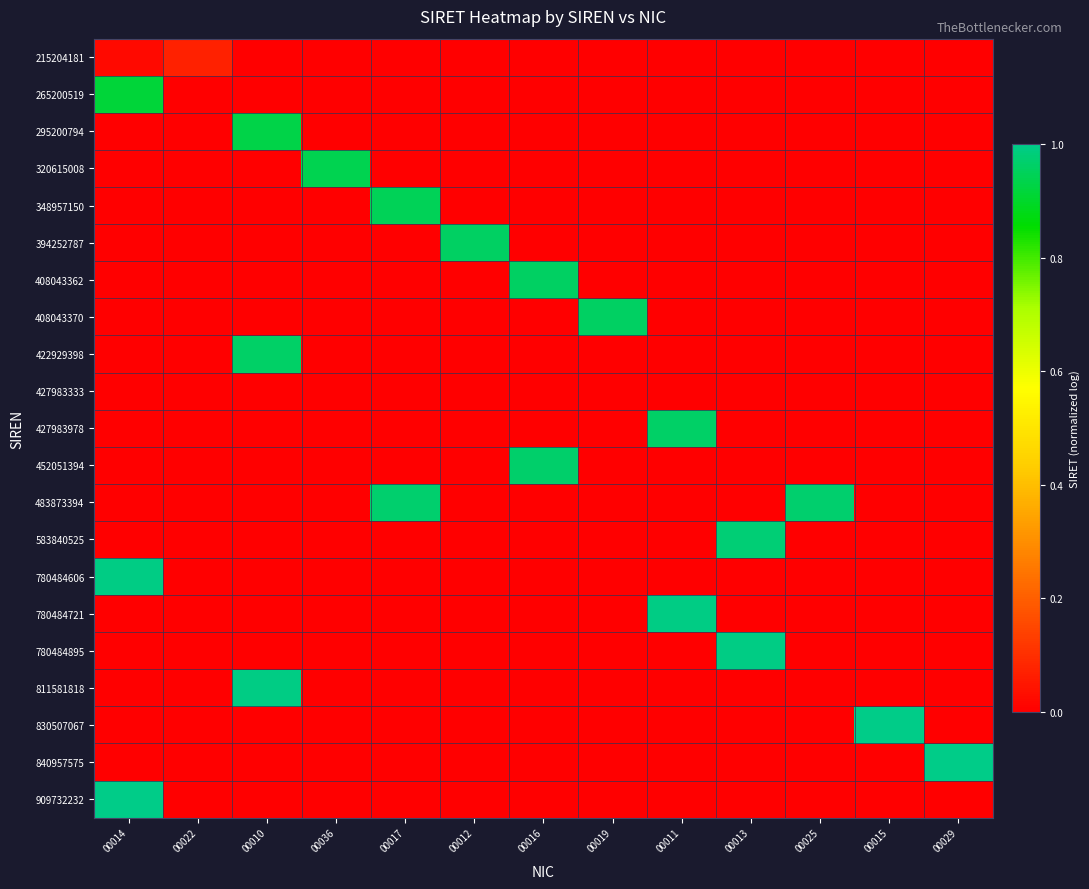

How many categories are shown in the chart?

13